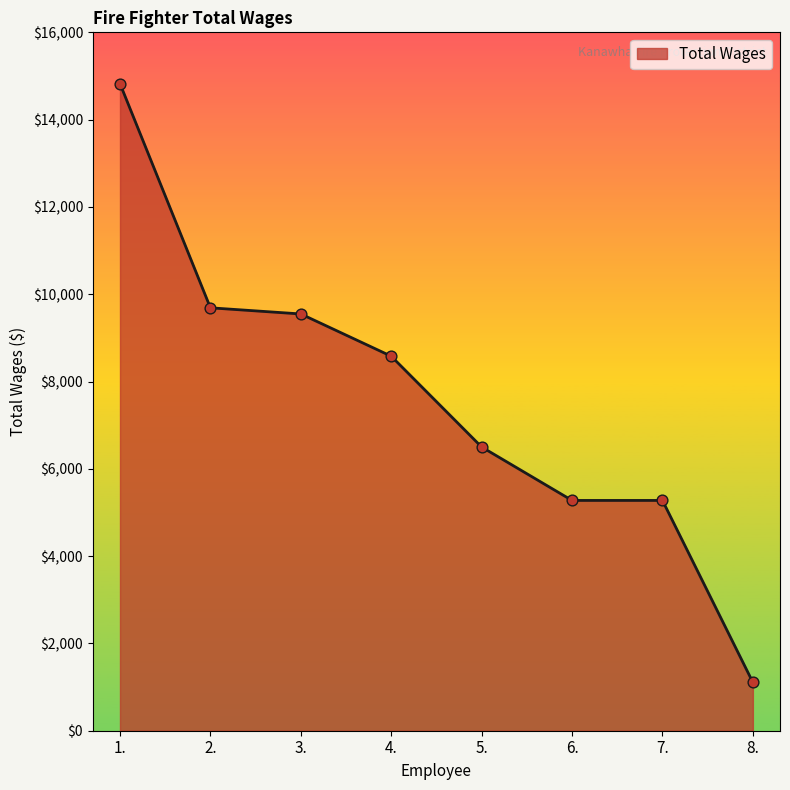

Between 7. and 3., which is larger?

3.